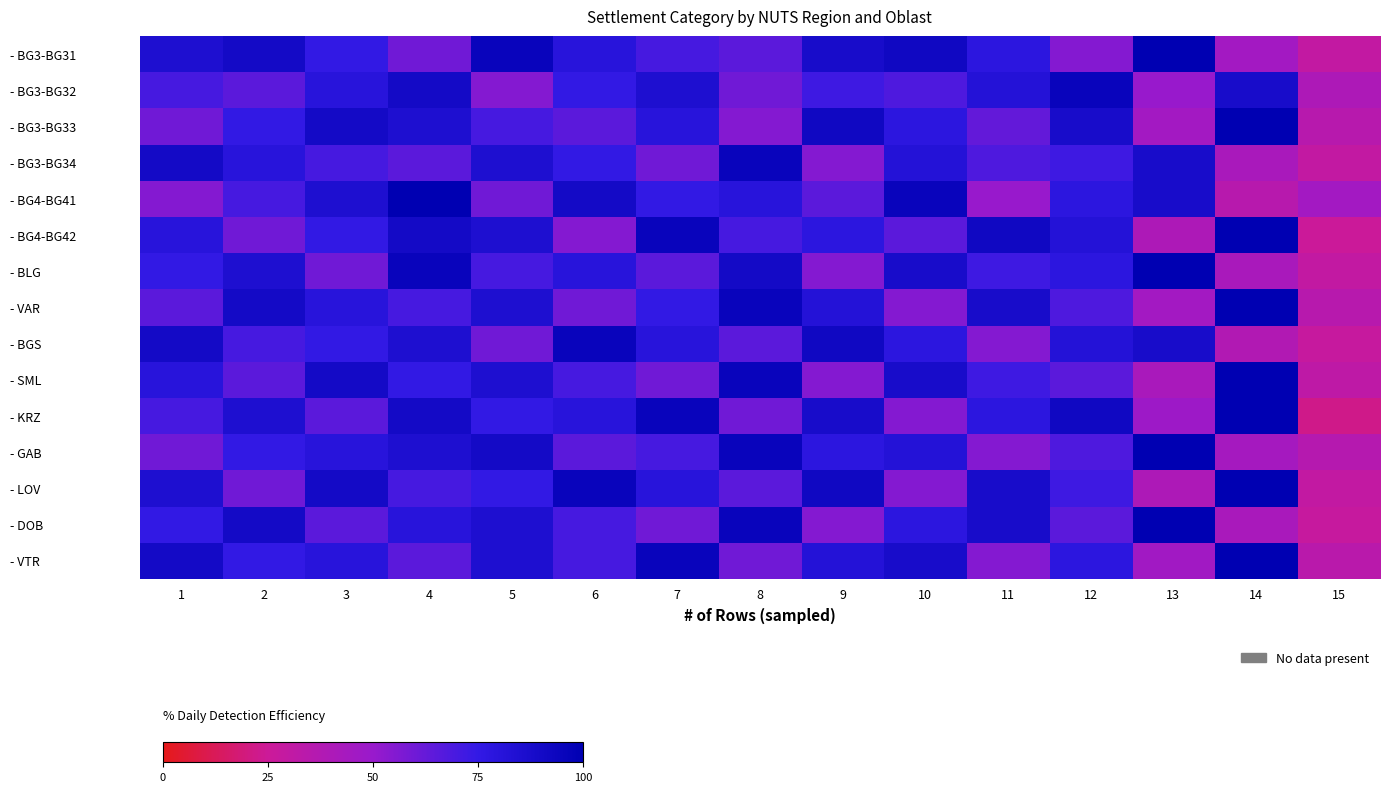

Which series has the widest spread of values?

- KRZ